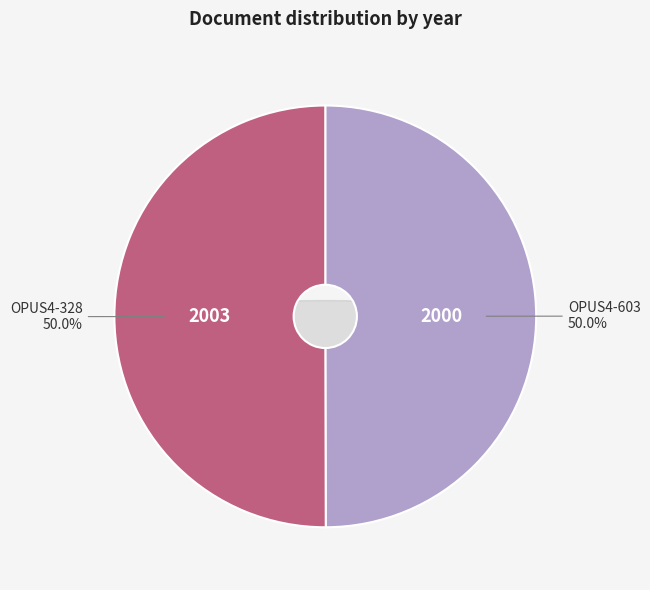

Which category has the biggest portion of the pie?

OPUS4-328